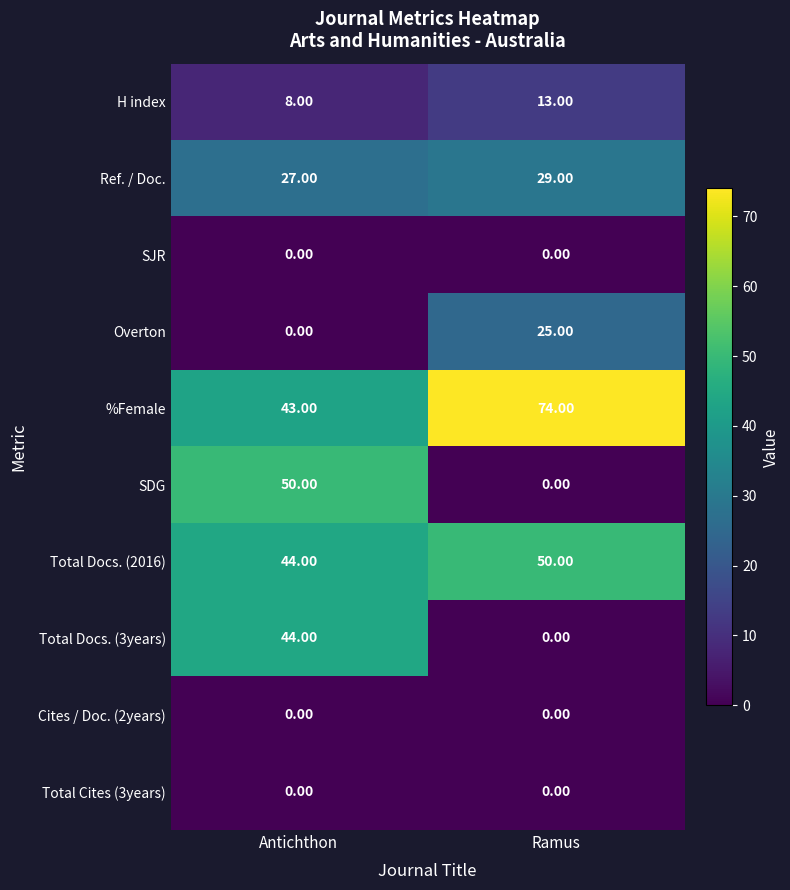

Which series changed the most between Antichthon and Ramus?

SDG